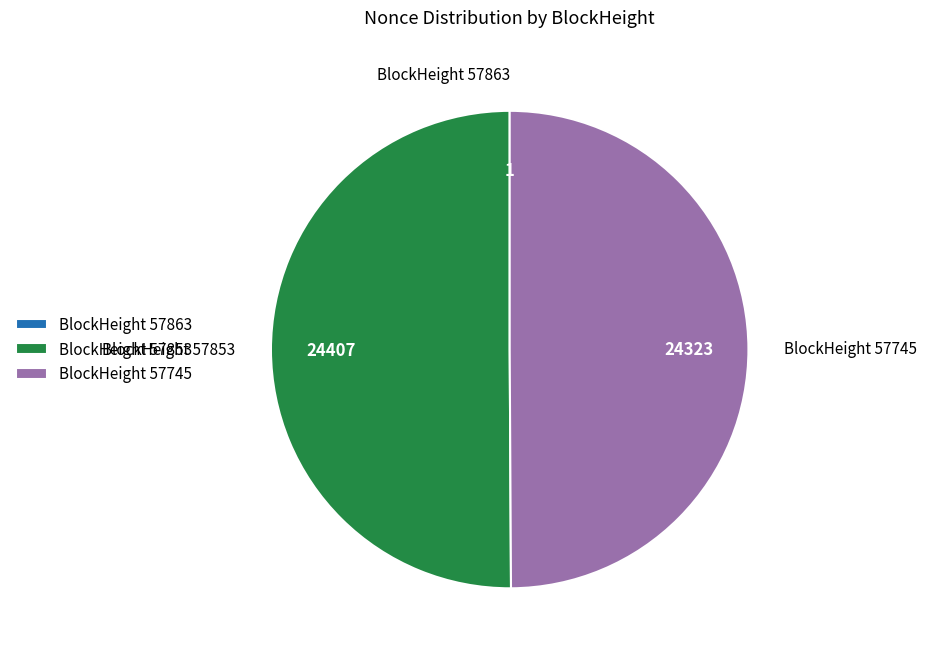

Approximately how many times larger is the value at BlockHeight 57853 compared to BlockHeight 57745?

1.0